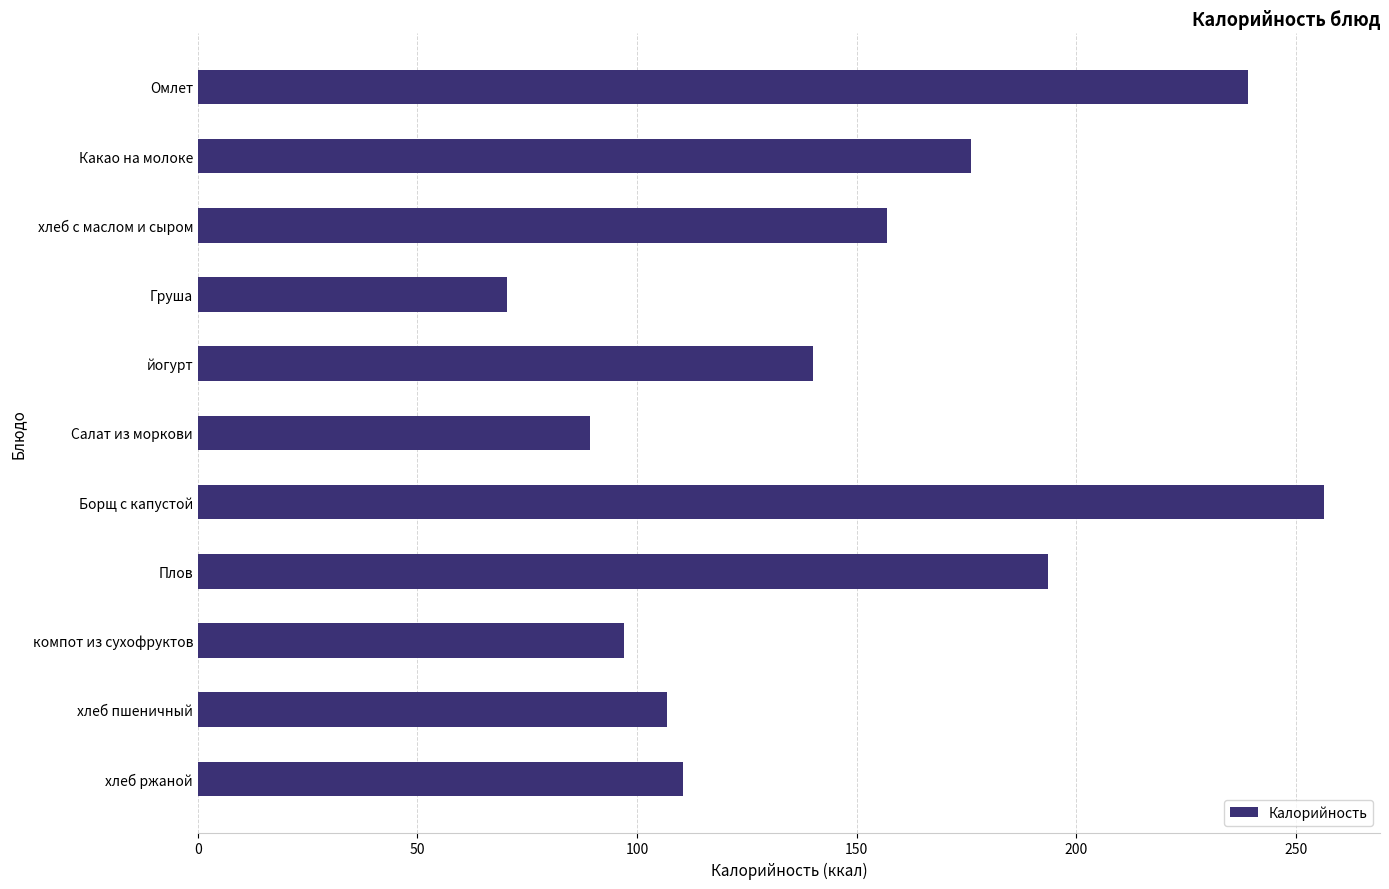

What is the ratio of the value at хлеб ржаной to the value at Груша?

1.6